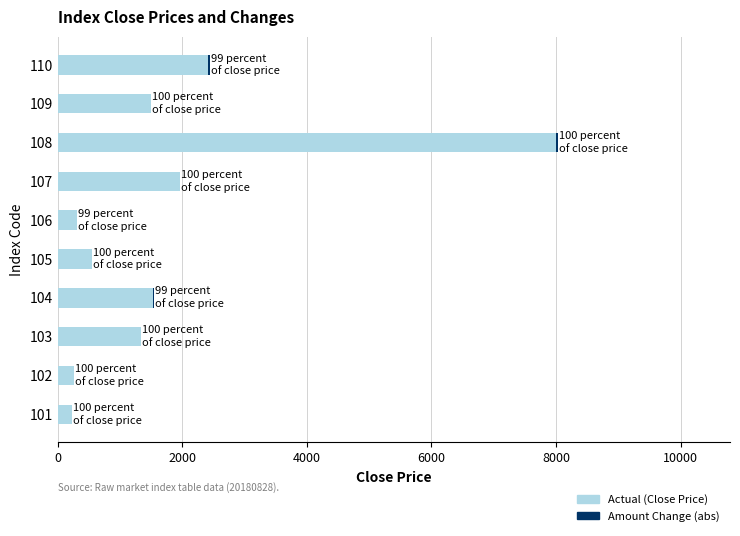

The value of Actual (Close Price) at 110 is 1432. True or false?

False